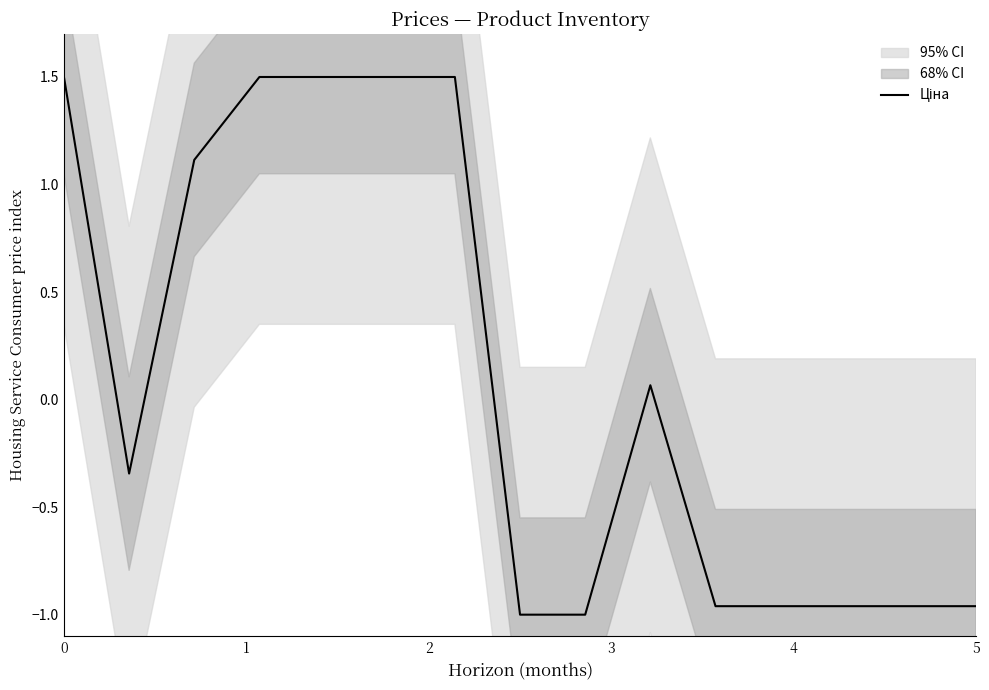

What is the difference between the maximum and minimum values?

2.5